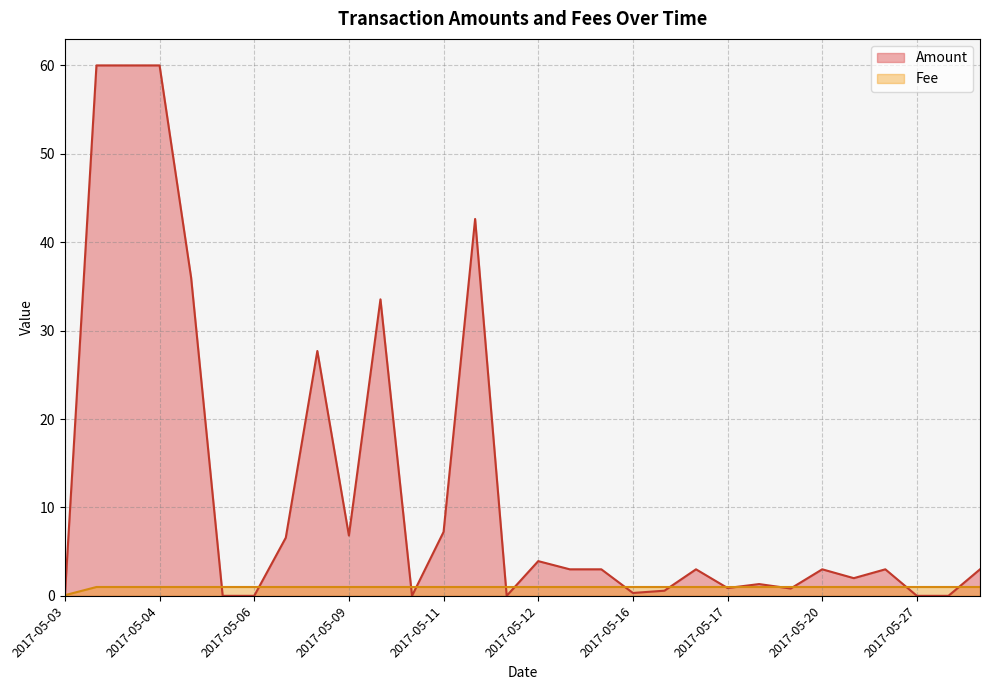

Read the value at 2017-05-03.

0.1